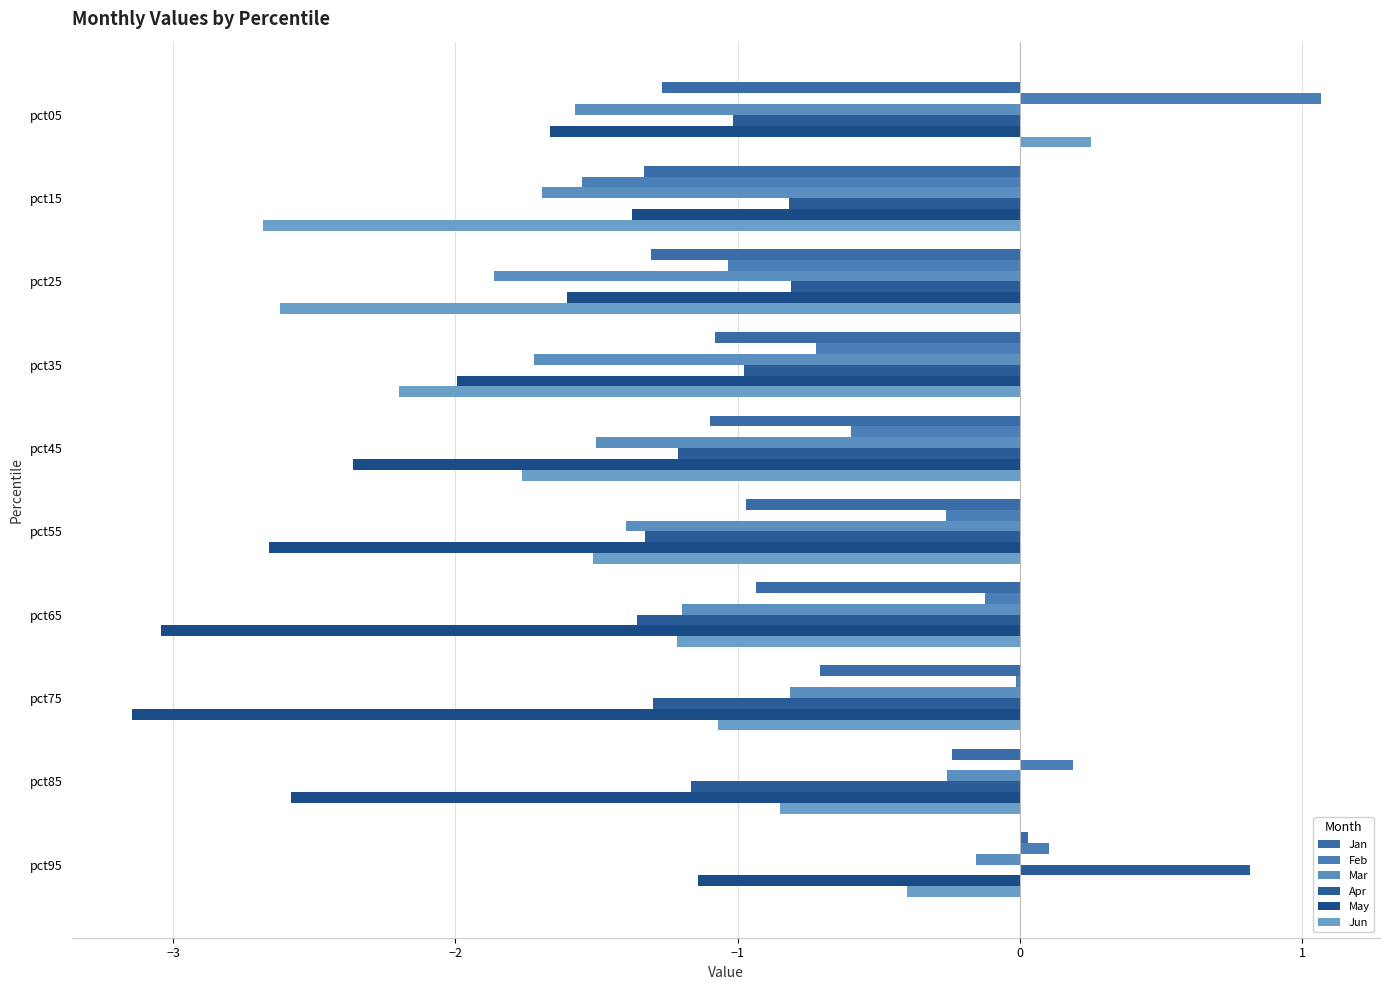

What is the value of the Apr bar at the 7th from the left?

-1.4